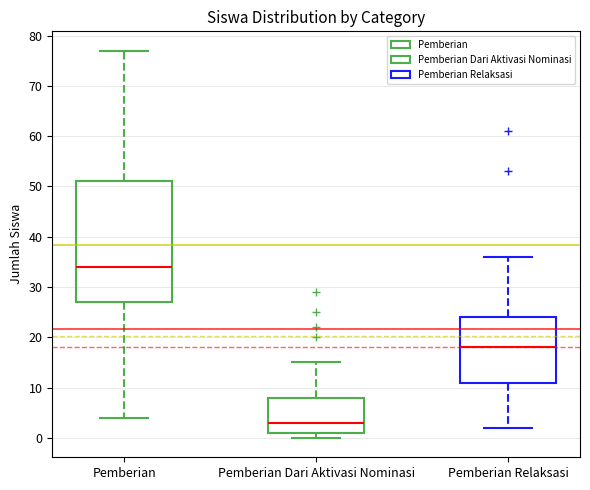

Reading left to right, read every box against the y-axis: the position of its median line, the range the box covers, and the ends of its whiskers. The values are not printed on the chart, so give them approximately, as read against the axis.

Pemberian: median 34, box 27 to 51, whiskers 4 to 77
Pemberian Dari Aktivasi Nominasi: median 3, box 1 to 8, whiskers 0 to 15
Pemberian Relaksasi: median 18, box 11 to 24, whiskers 2 to 36